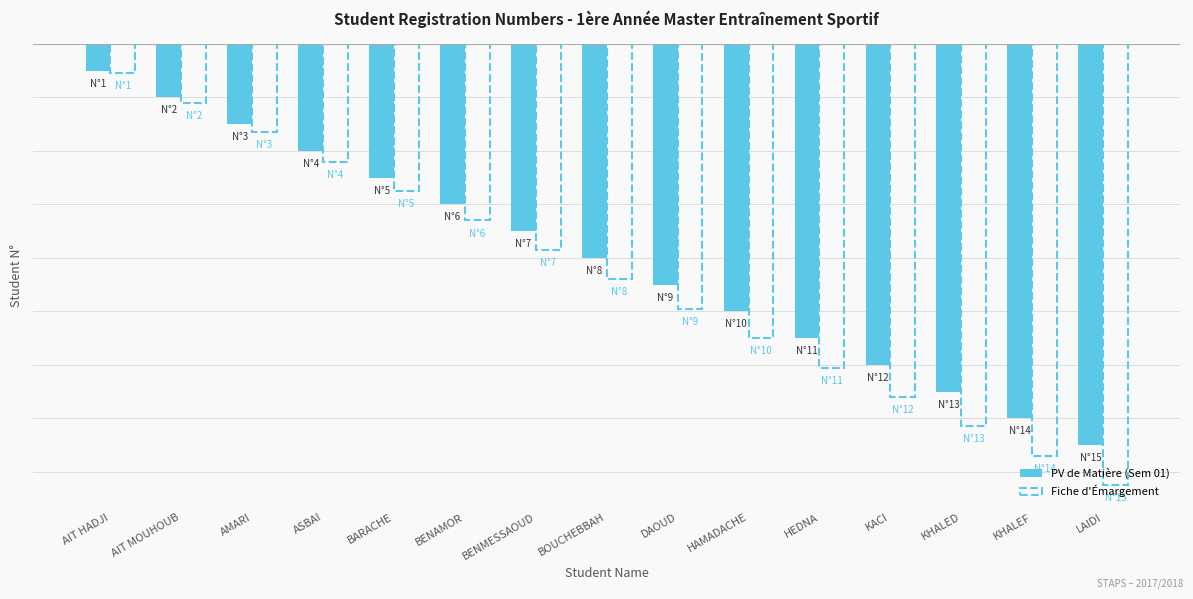

Are the bars grouped side by side (vs. stacked)?

Yes